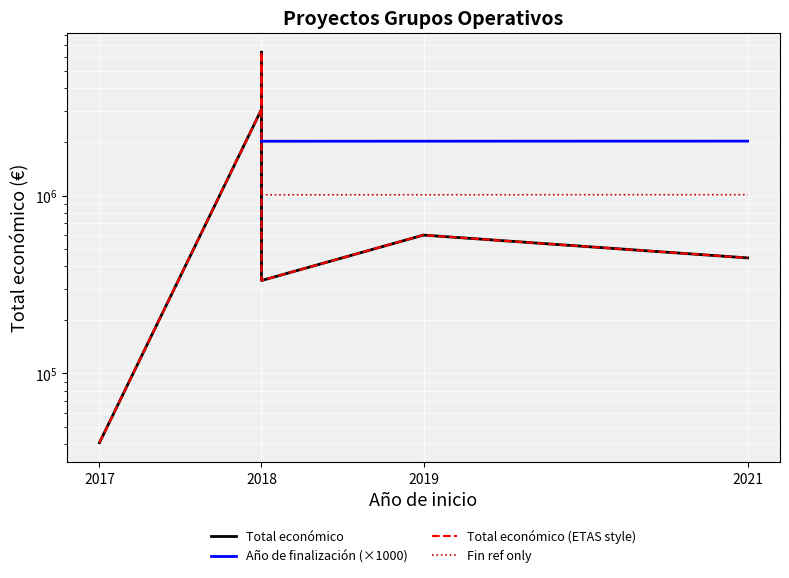

Where does the Año de finalización (×1000) series first go above 2020000?

2019